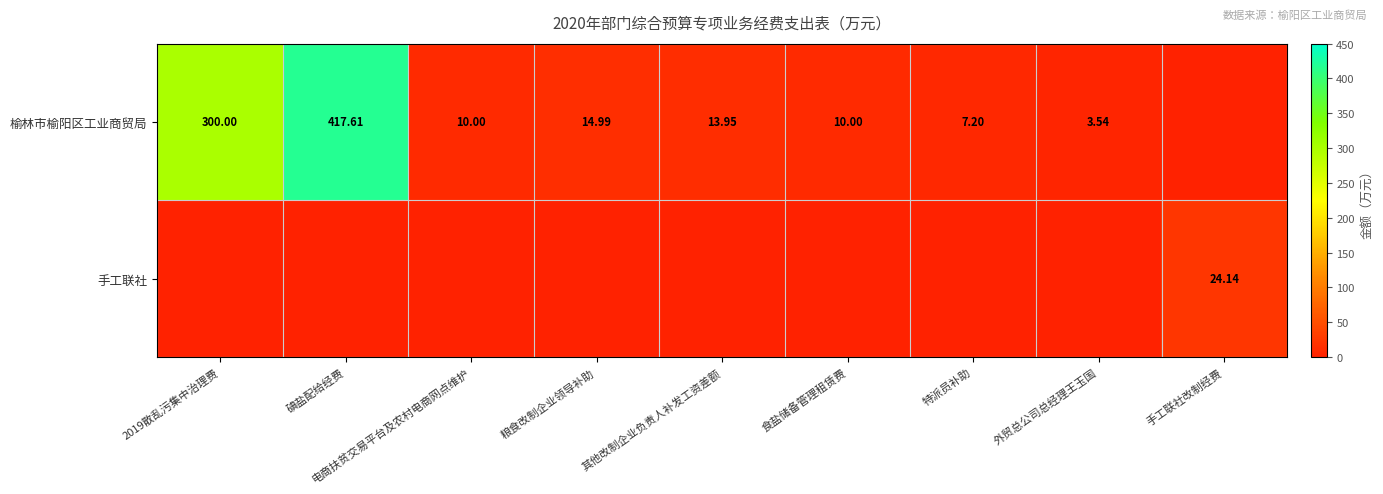

Is the value of 手工联社 at 2019散乱污集中治理费 greater than the value of 榆林市榆阳区工业商贸局 at 粮食改制企业领导补助?

No